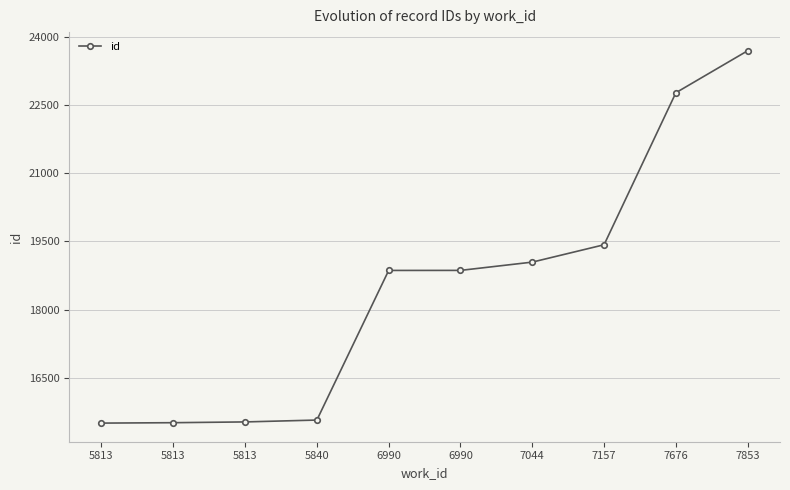

What is the sum of all values?

184769